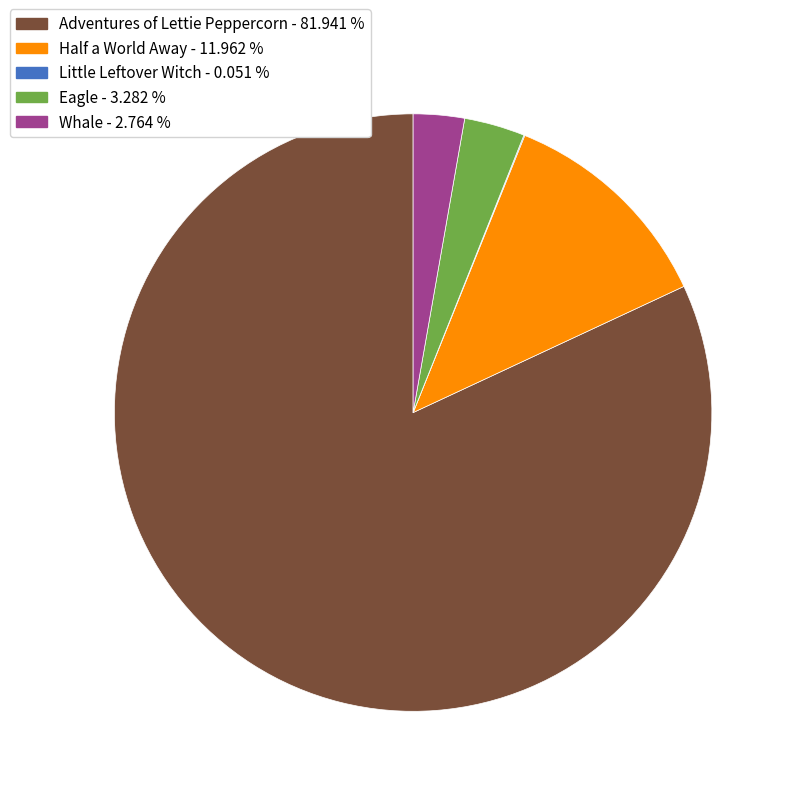

Which slice is the largest?

Adventures of Lettie Peppercorn